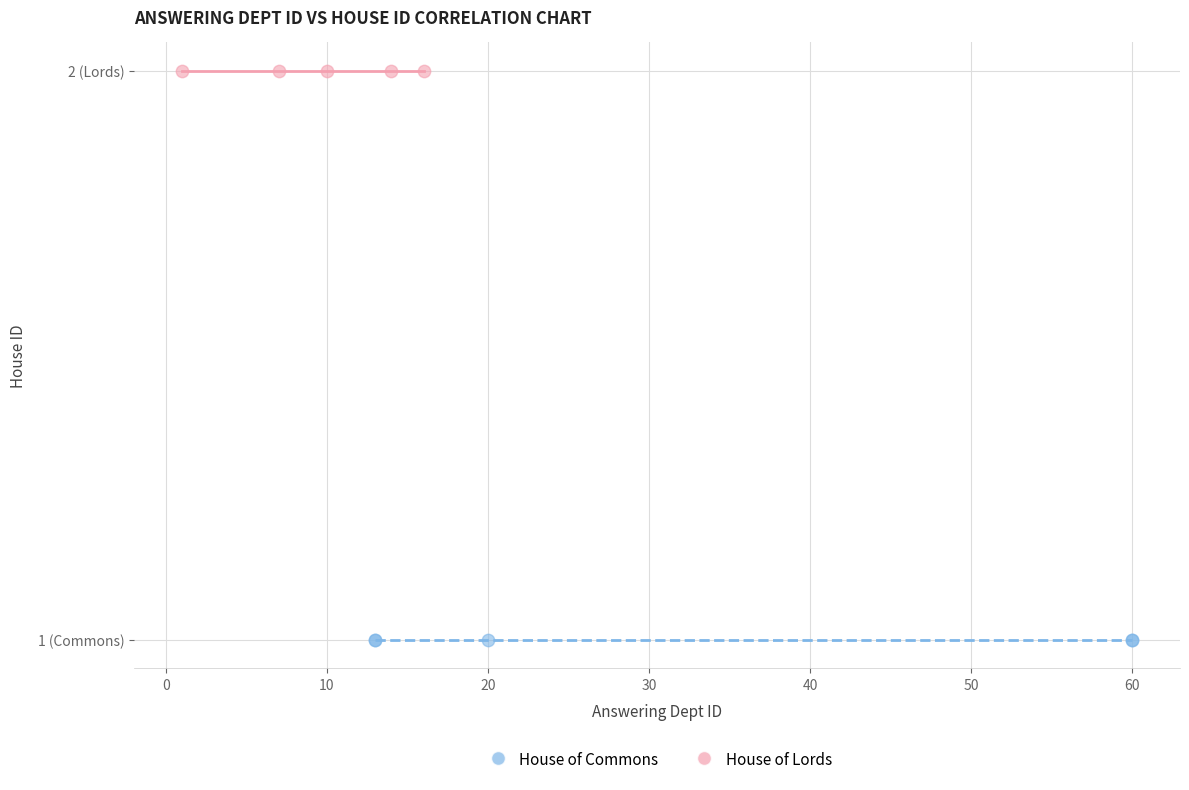

Which series reaches the maximum Y coordinate?

House of Lords